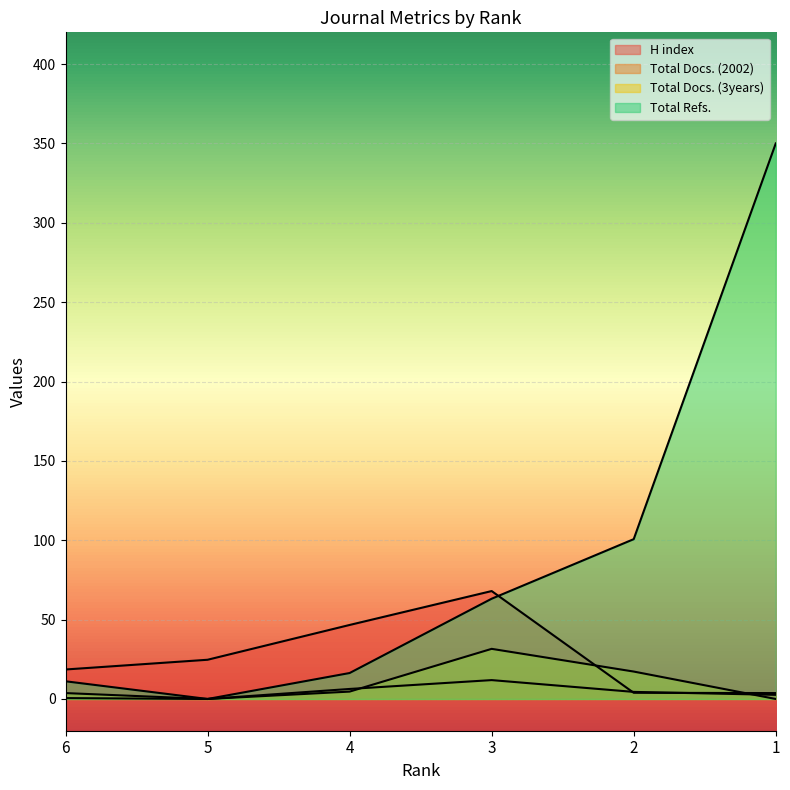

Reading left to right, extract all data points from this chart.

H index: 6=18.6	5=24.7	4=46.6	3=68.0	2=3.9	1=3.7
Total Docs. (2002): 6=0.6	5=0.0	4=6.3	3=11.9	2=4.5	1=2.6
Total Docs. (3years): 6=3.7	5=0.0	4=4.6	3=31.6	2=17.3	1=0.0
Total Refs.: 6=11.1	5=0.0	4=16.3	3=63.2	2=100.7	1=350.0